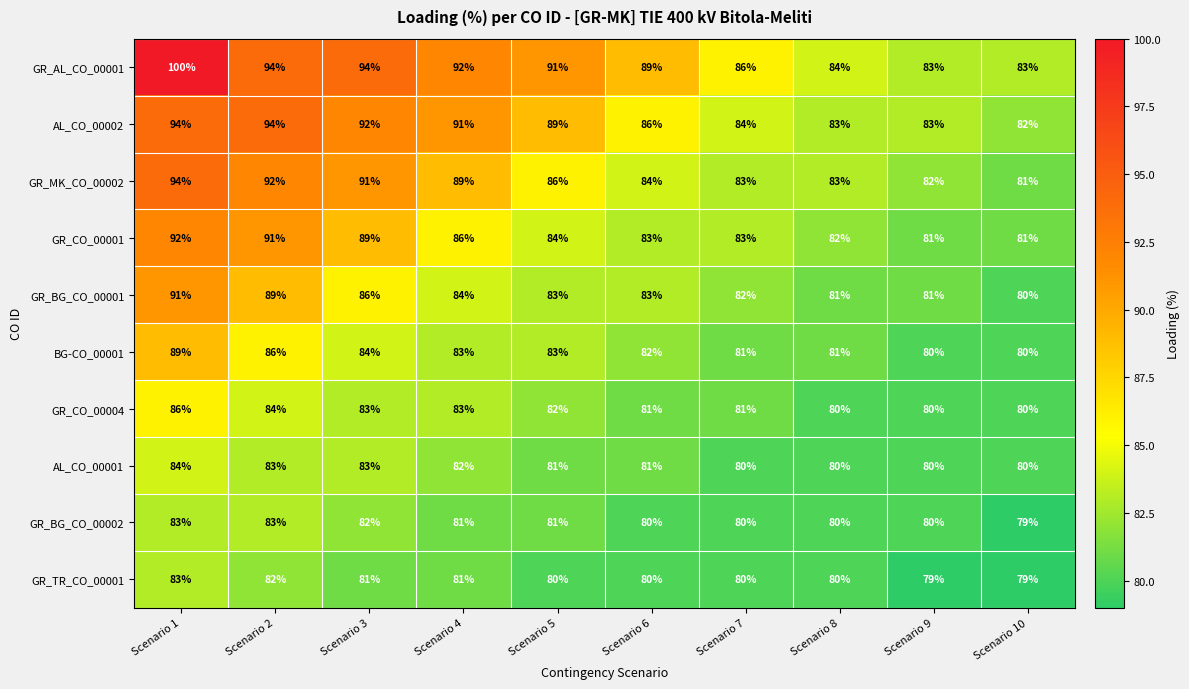

What is the average value of the AL_CO_00002 series?

88